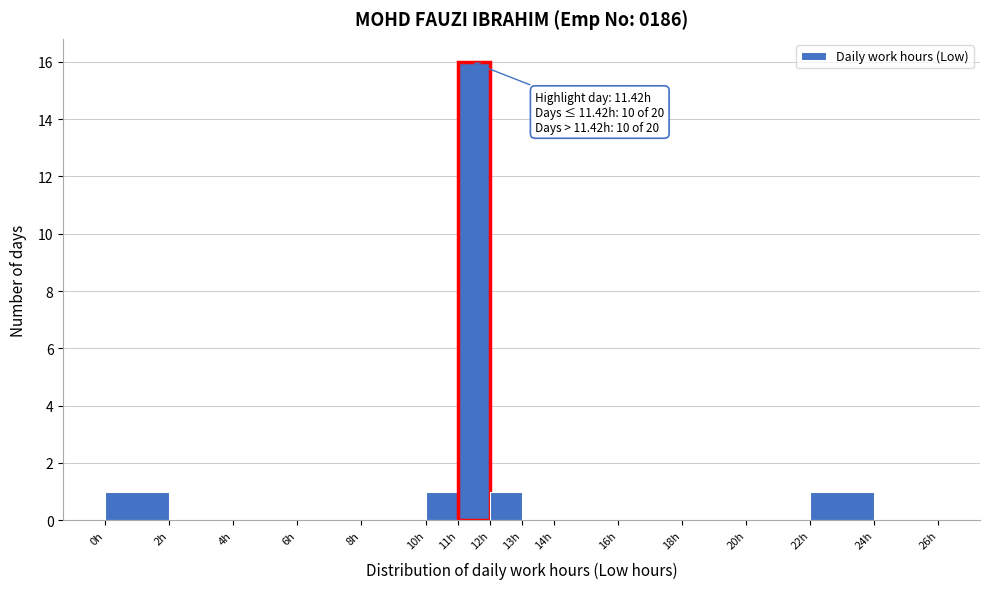

Which range on the x-axis has the tallest bar?

11 to 12